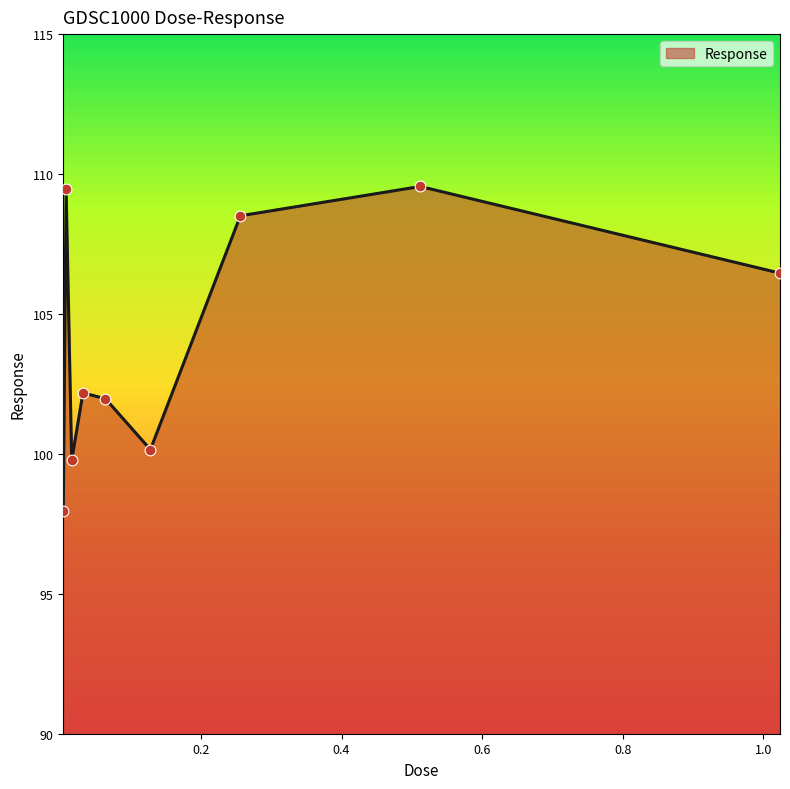

What is the minimum value shown in the chart?

97.9